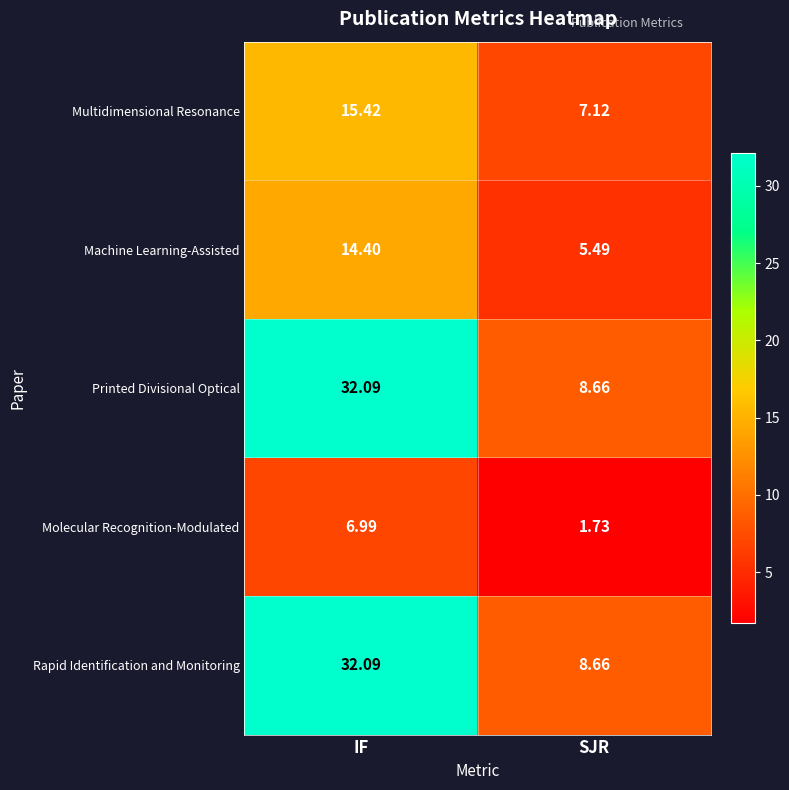

Where is Rapid Identification and Monitoring nearest to the value 20?

SJR